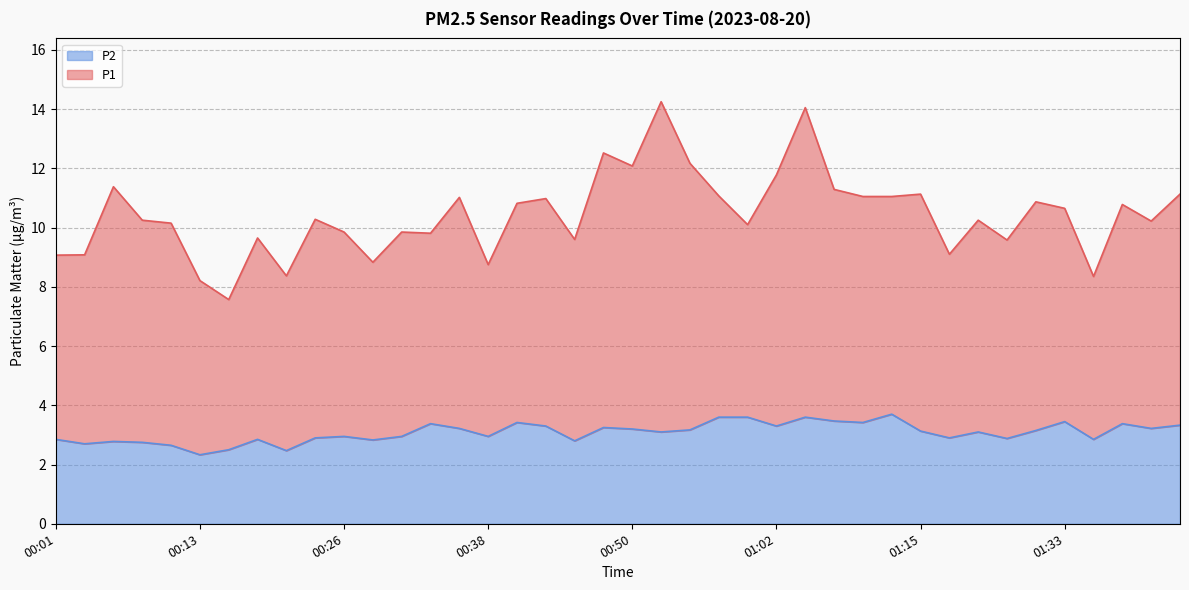

How many interior local valleys (lower than both neighbors) does the data have?

13